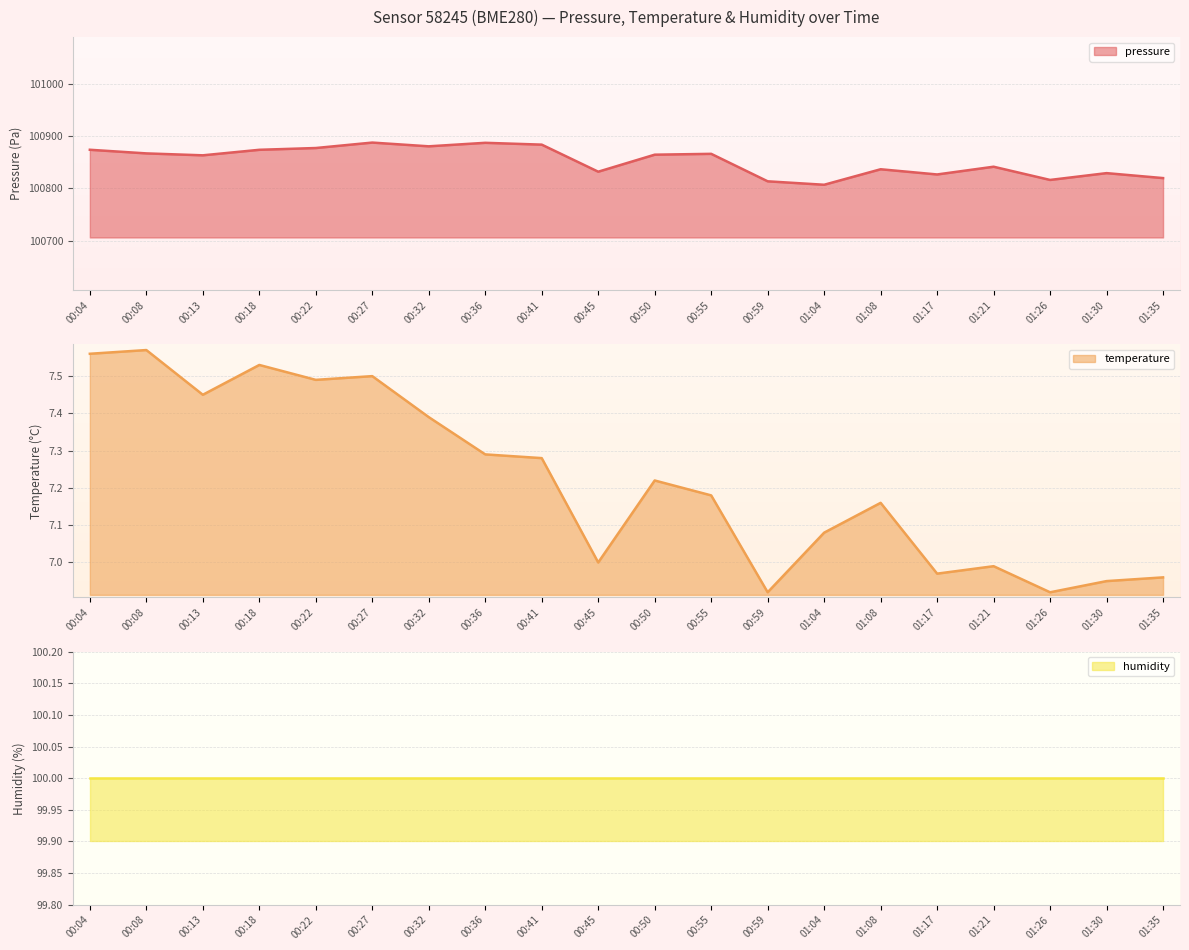

The pressure series shows 100841.4 at 01:21. True or false?

True